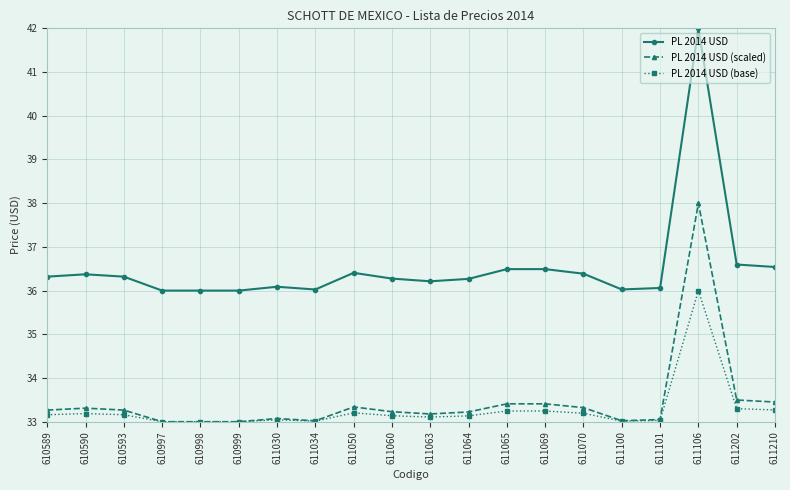

What value does the PL 2014 USD (scaled) series have at 611070?

33.3